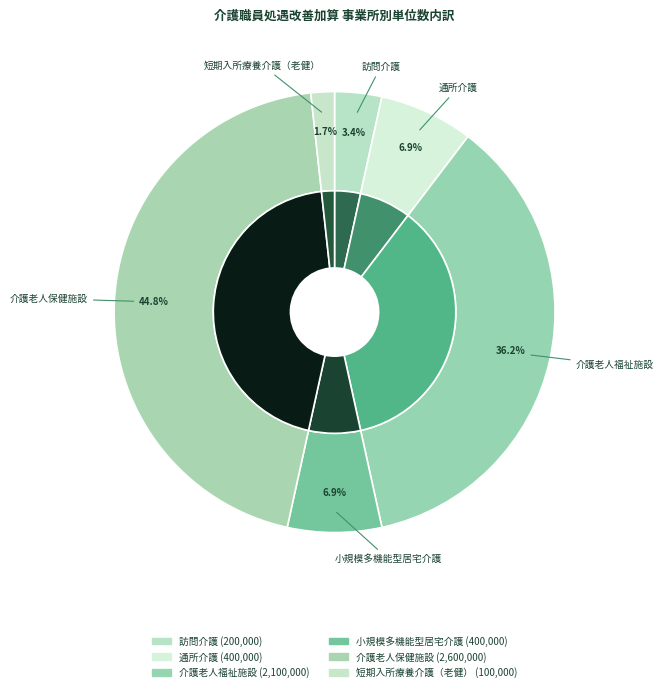

Approximately how many times larger is the value at 介護老人保健施設 compared to 訪問介護?

13.0